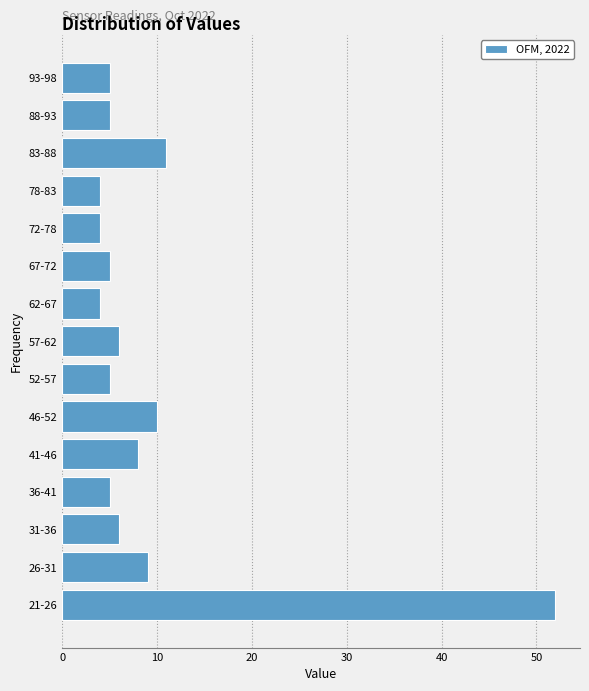

Reading bottom to top, what are all the values shown in this chart?

21-26=52	26-31=9	31-36=6	36-41=5	41-46=8	46-52=10	52-57=5	57-62=6	62-67=4	67-72=5	72-78=4	78-83=4	83-88=11	88-93=5	93-98=5